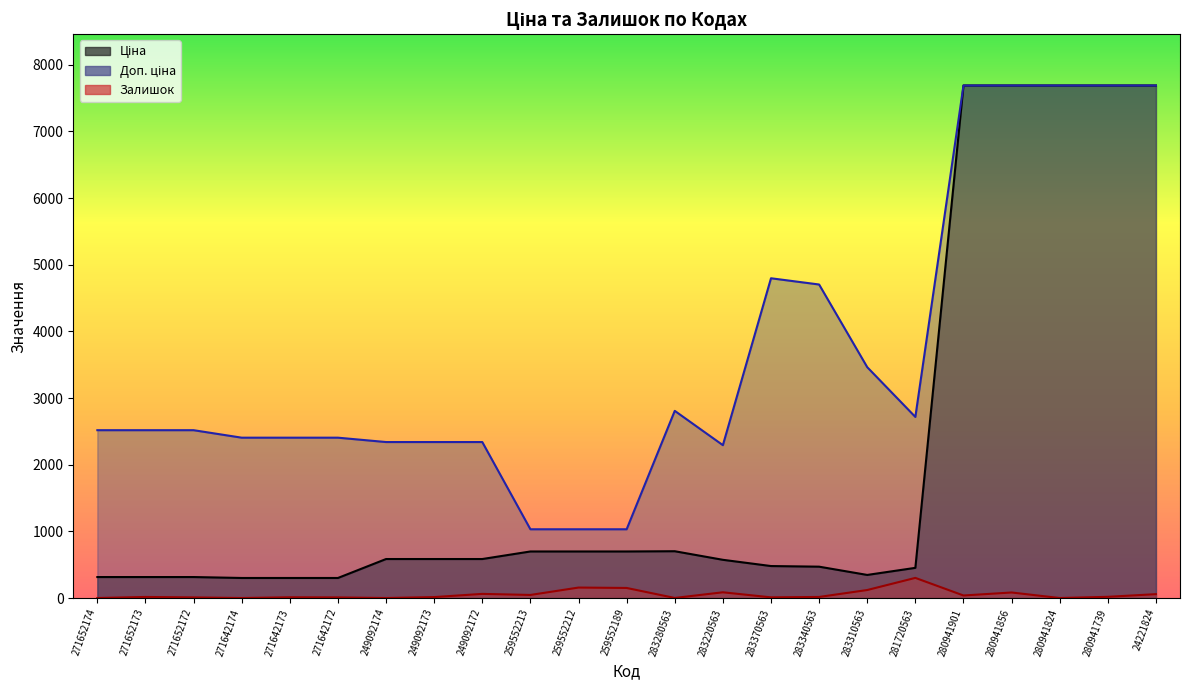

True or false: Доп. ціна and Залишок cross at least once.

False